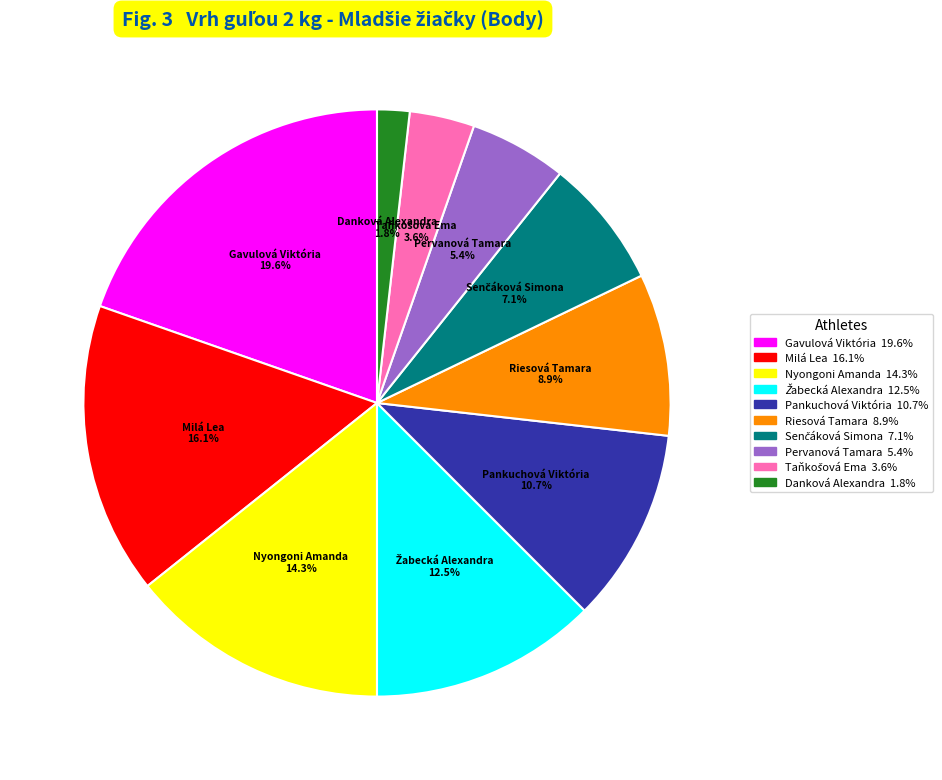

Do Gavulová Viktória and Danková Alexandra together represent more than half of the pie?

No